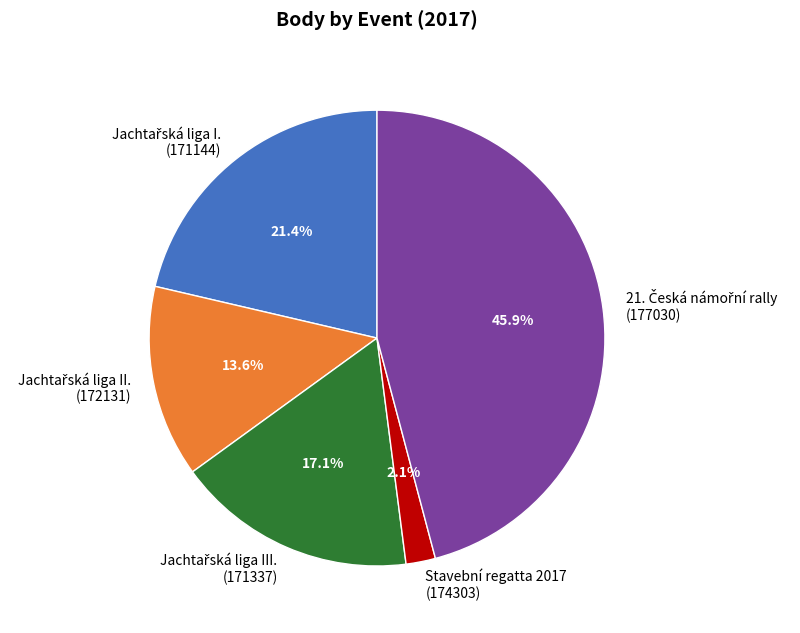

Which slice is the smallest?

Stavební regatta 2017 (174303)